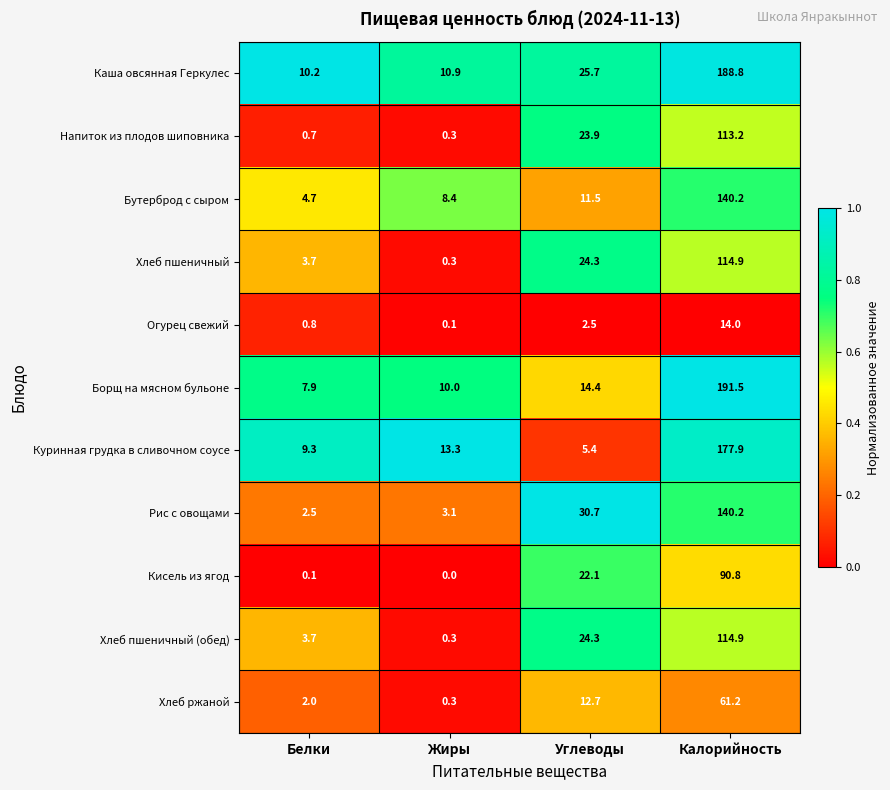

What is the total value across all series at Белки?

45.6